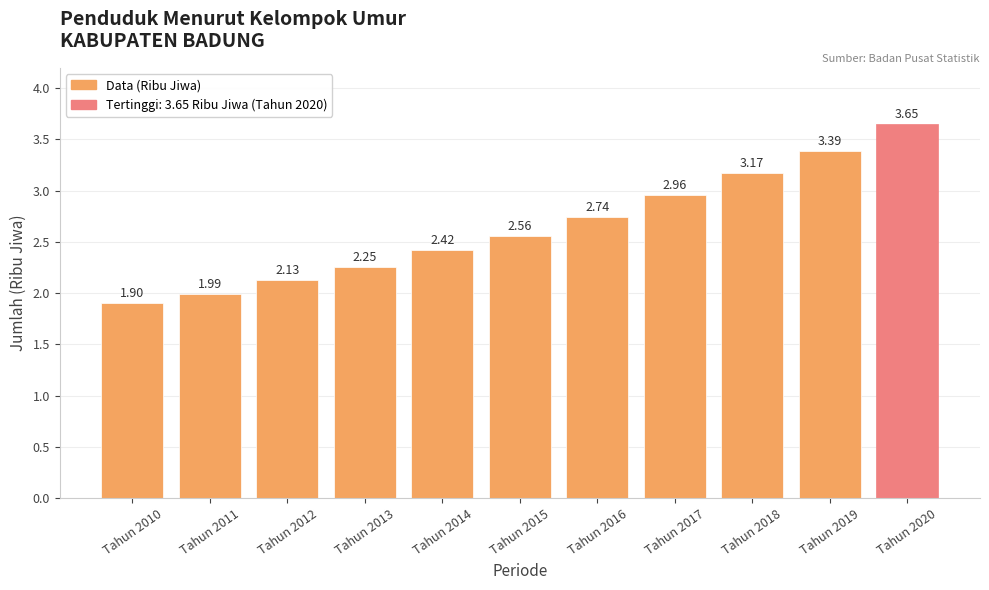

What is the value of the 10th bar from the left?

3.4